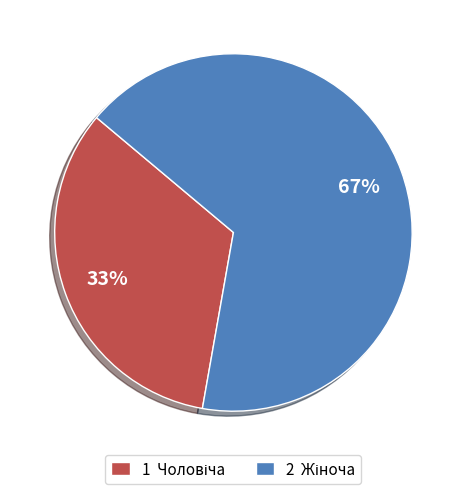

To the nearest percent, what is the average slice percentage?

50%